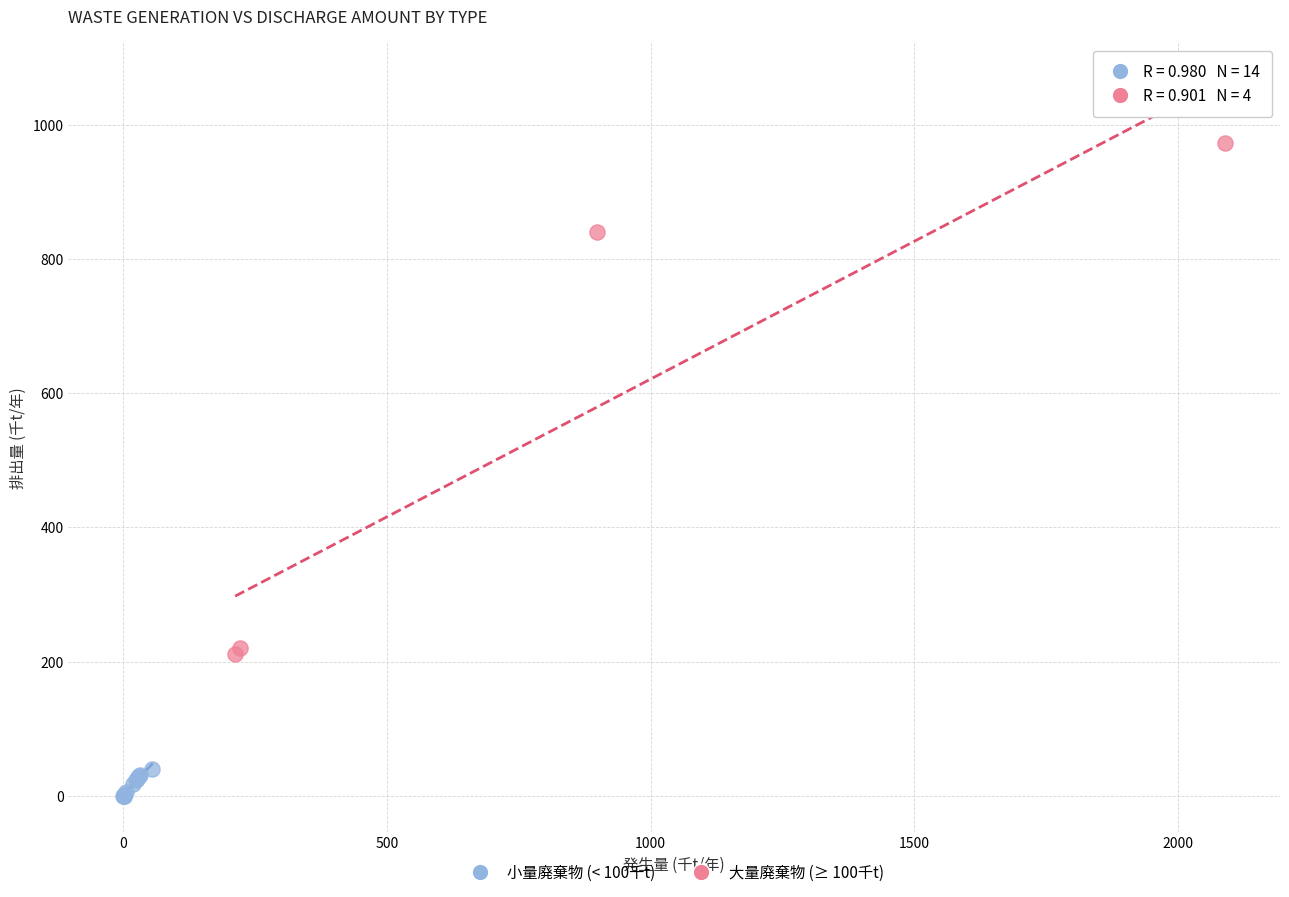

Which series reaches the maximum Y coordinate?

大量廃棄物 (≥ 100千t)